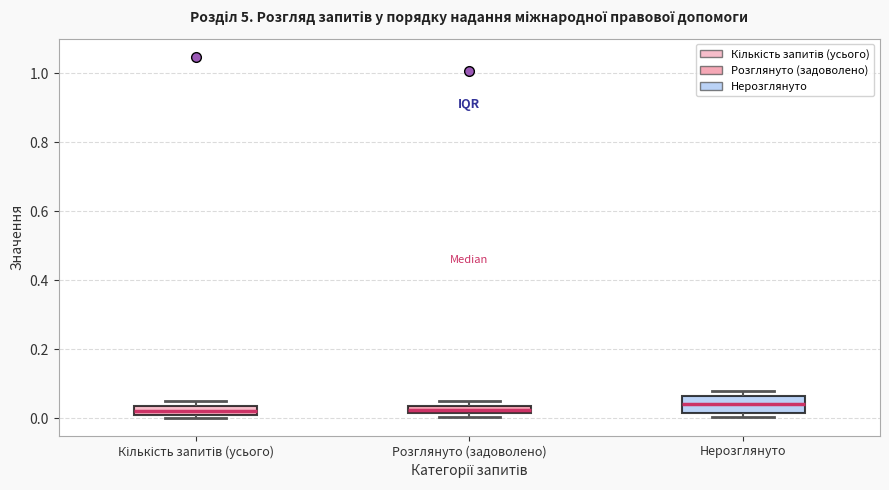

Where is the upper edge of the box for Нерозглянуто on the y-axis? The values are not printed on the chart, so give them approximately, as read against the axis.

0.06